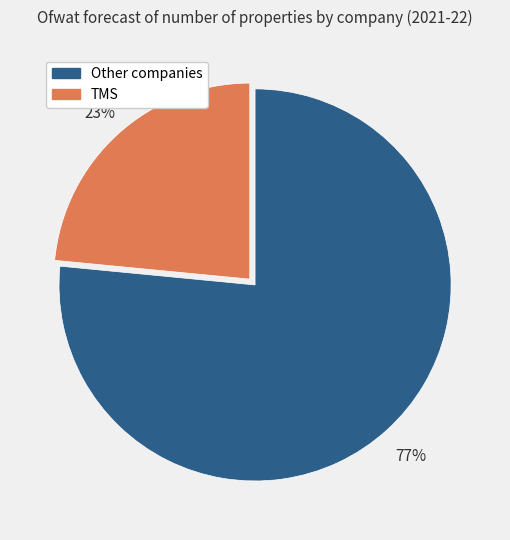

How many slices are in this pie chart?

2